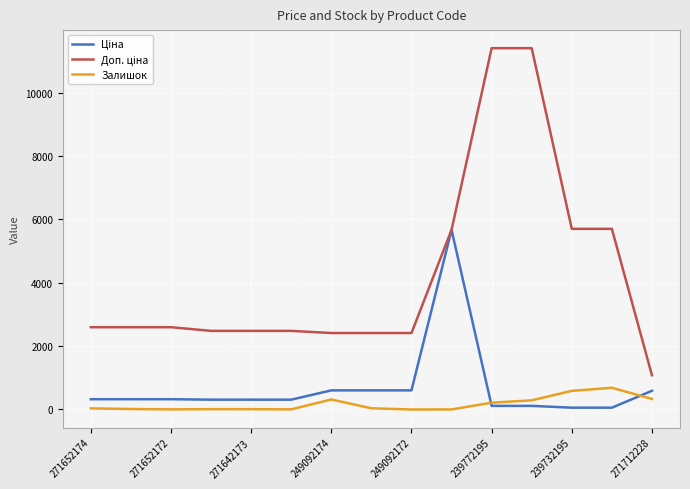

What is the spread (max minus min) of values at 249092174?

2098.8